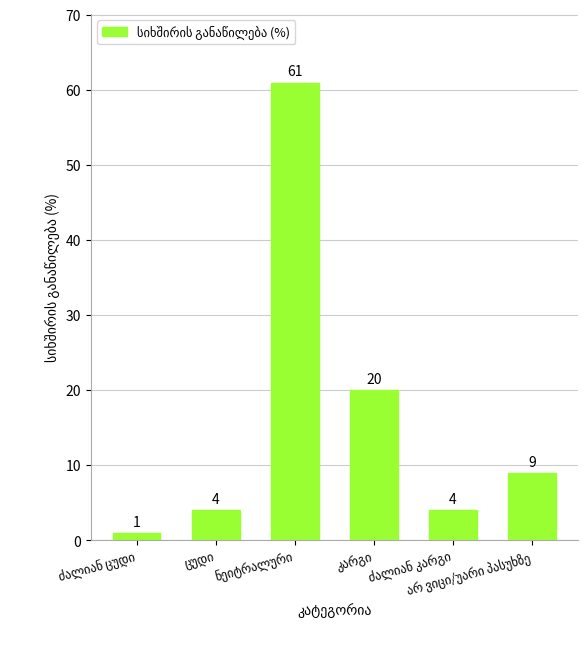

What is the value of the 5th bar from the left?

4